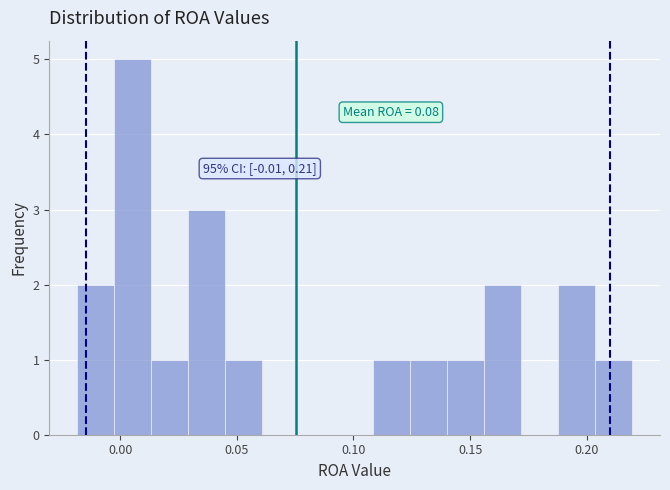

Around what value on the x-axis is the tallest bar? Give the approximate position of its centre, as read against the axis.

0.005